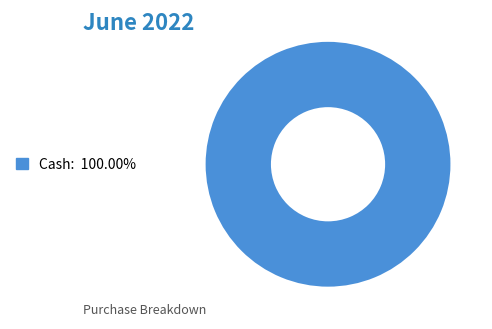

Does any single category account for the majority?

Yes